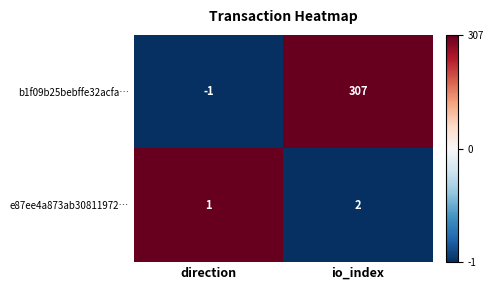

Reading right to left, list all the values displayed in this chart.

b1f09b25bebffe32acfa…: 307	-1
e87ee4a873ab30811972…: 2	1